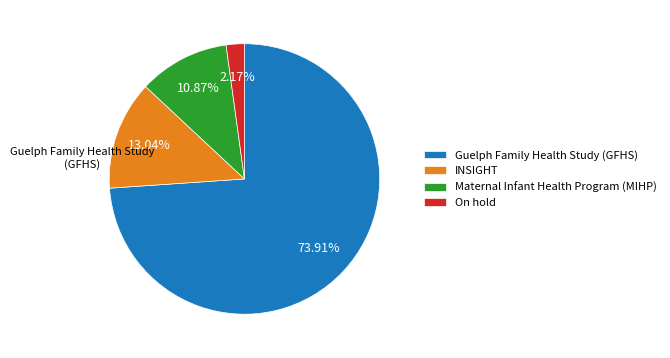

To the nearest percent, what percentage of the pie is On hold?

2%